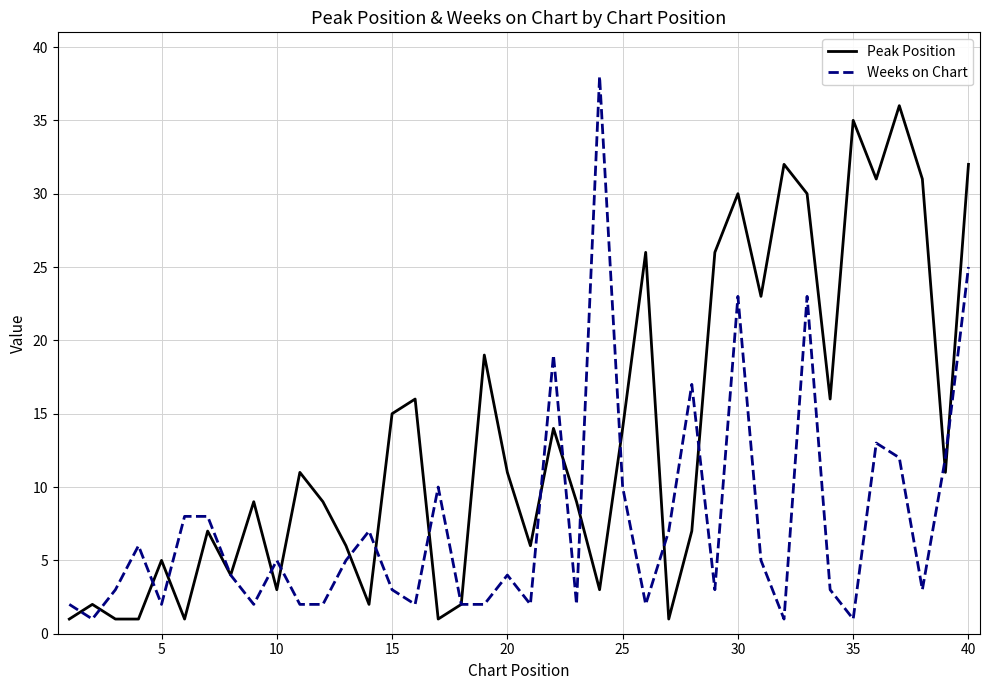

Does the chart display data point markers on the line(s)?

No